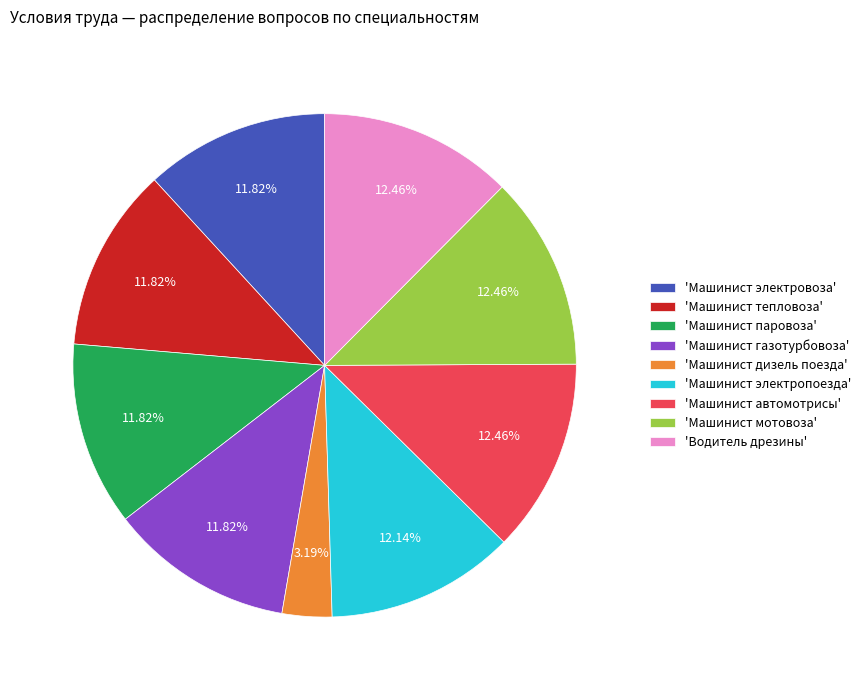

Does any single category account for the majority?

No